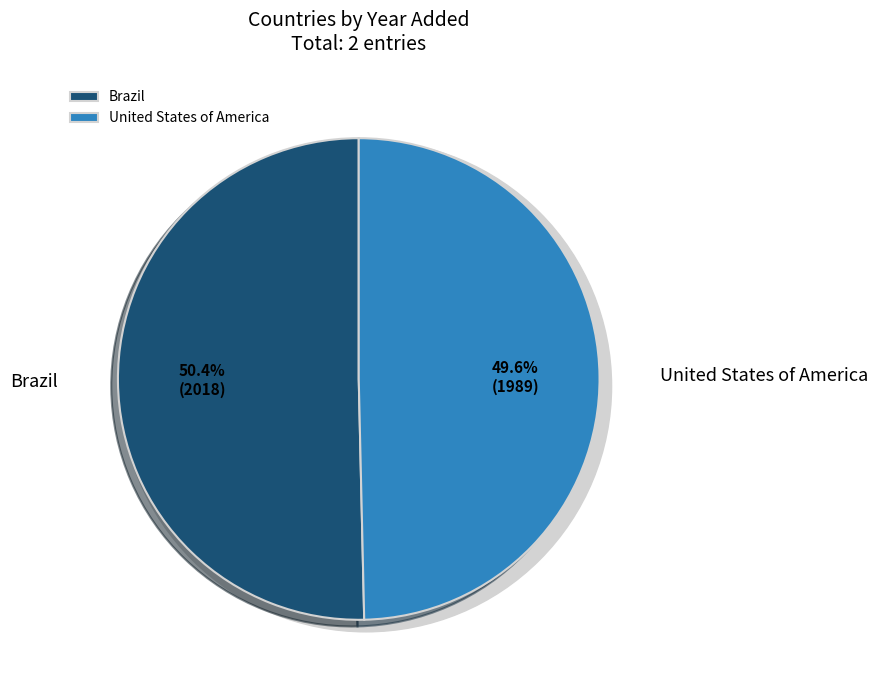

Rank the categories by value from lowest to highest.

United States of America, Brazil